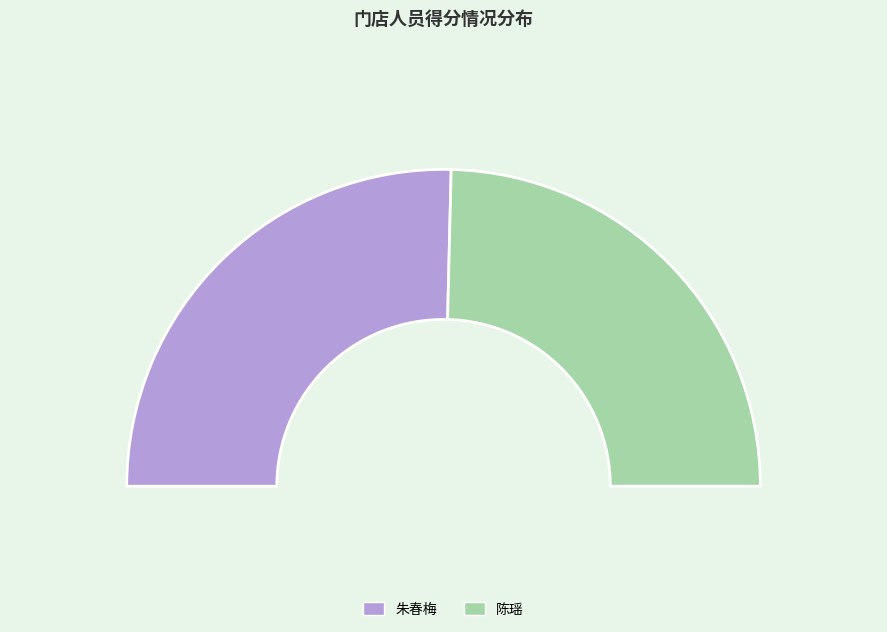

True or false: 陈瑶 accounts for 49% of the total.

True